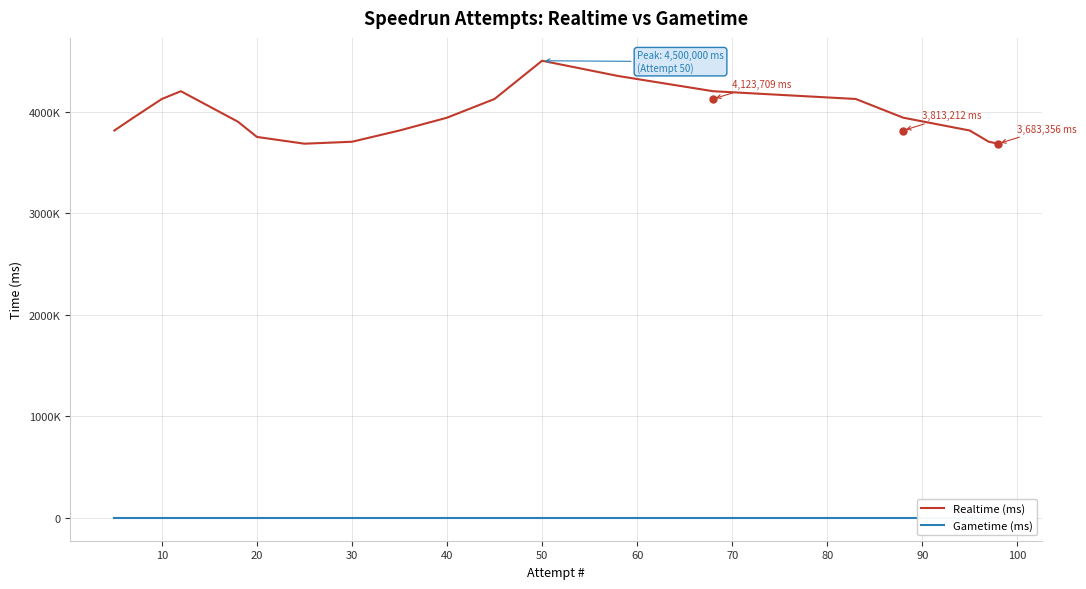

Which series has the widest spread of values?

Realtime (ms)